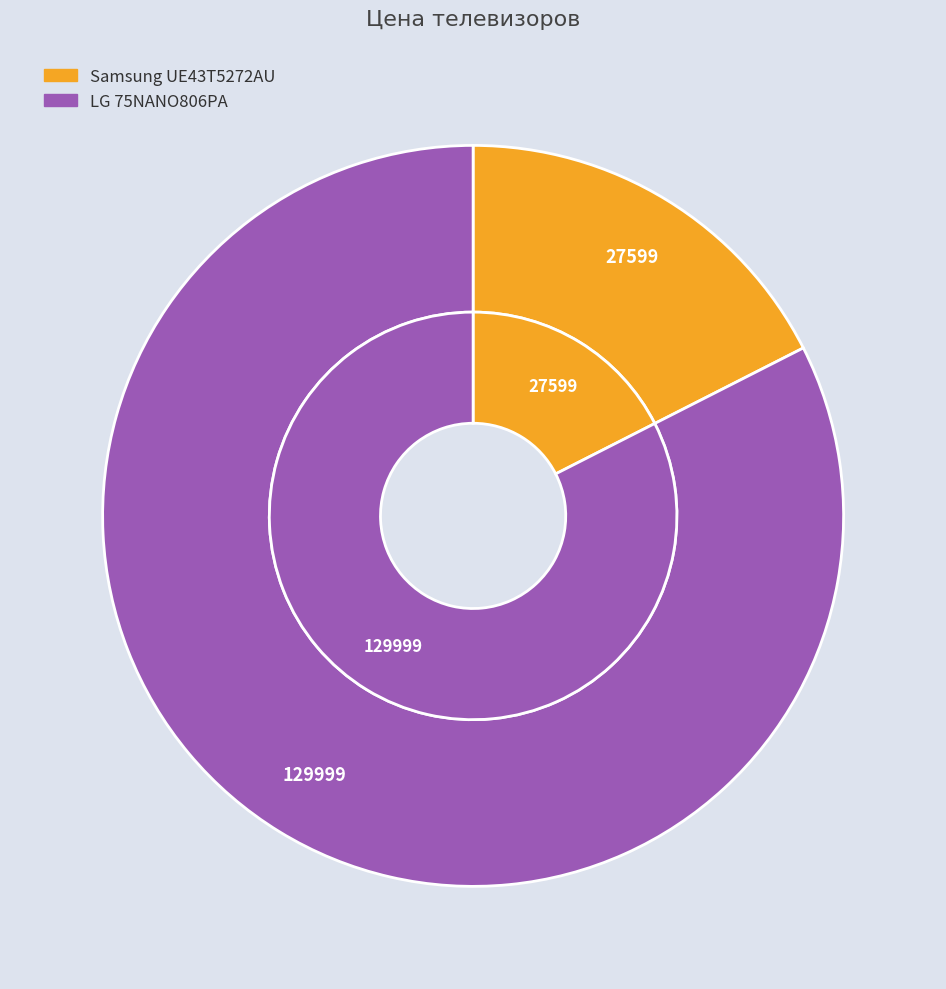

Is it true that LG 75NANO806PA is 82% of the pie?

True